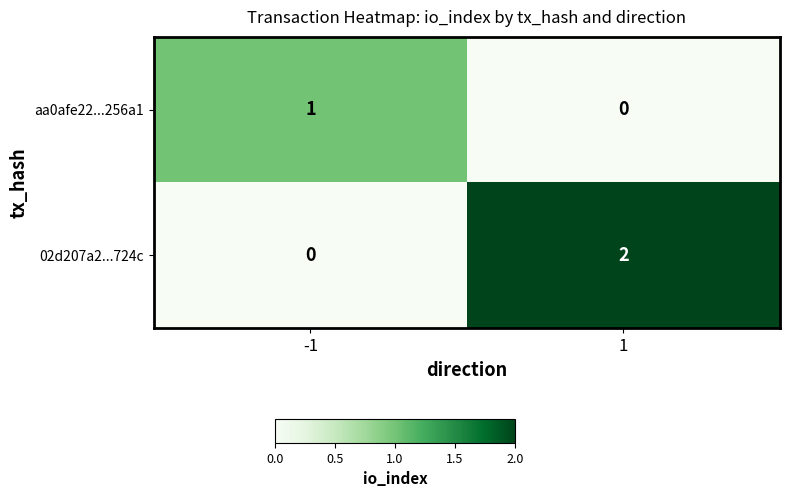

Is the value of 02d207a2...724c at 1 greater than the value of aa0afe22...256a1 at -1?

Yes